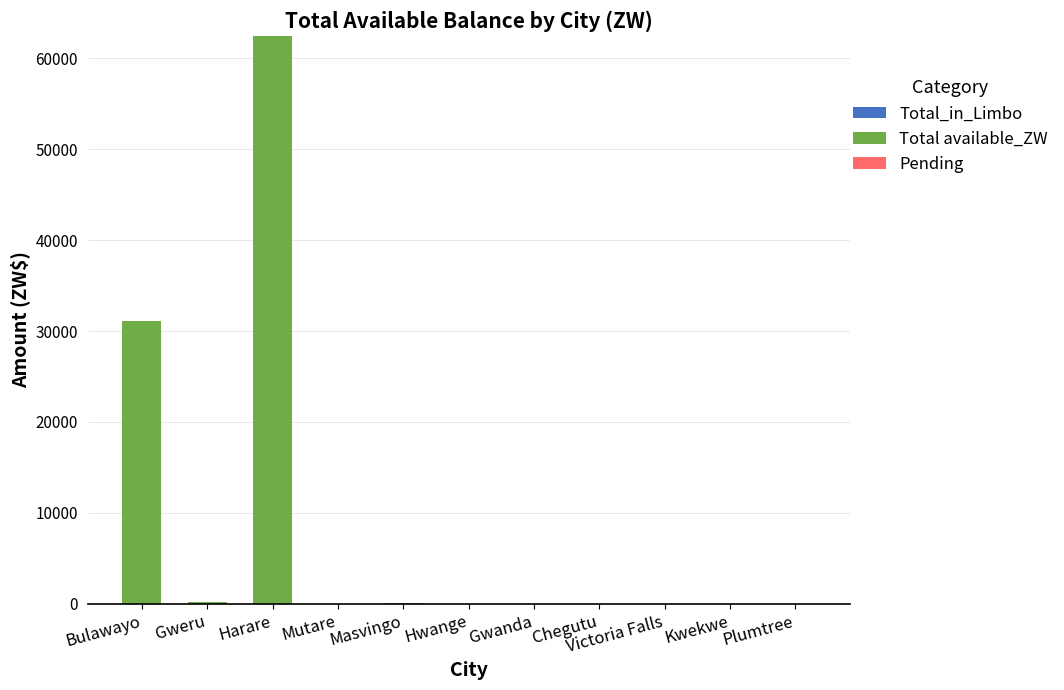

What is the sum of all values?

93727.7